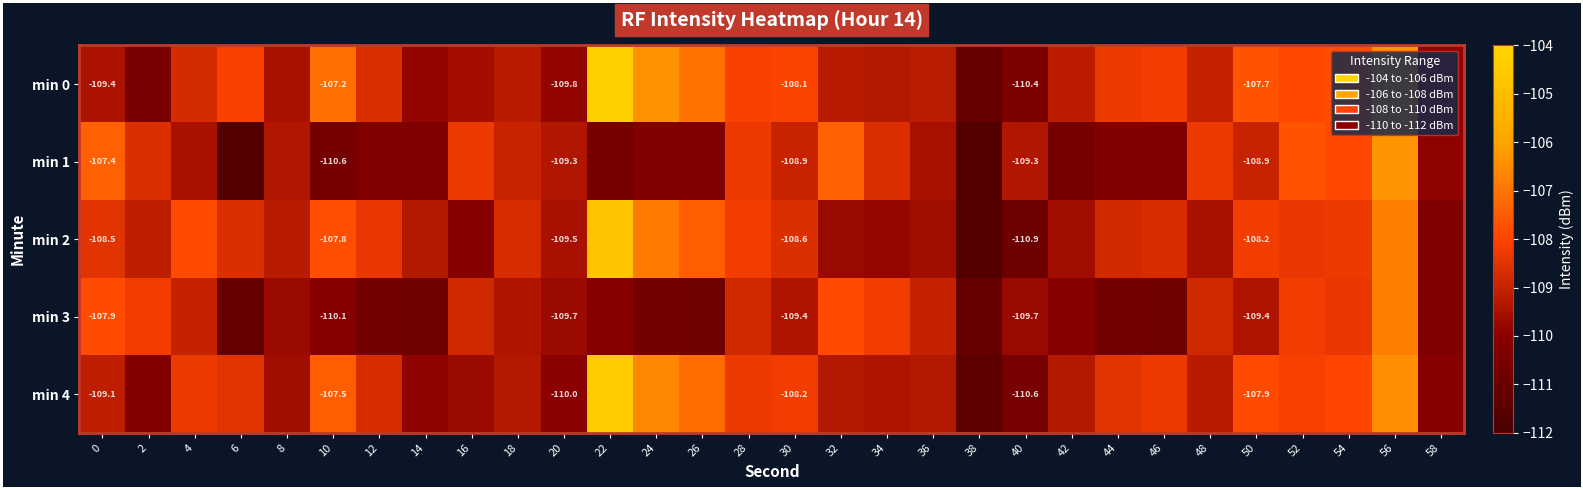

What is the total value across all series at 38?

-557.2